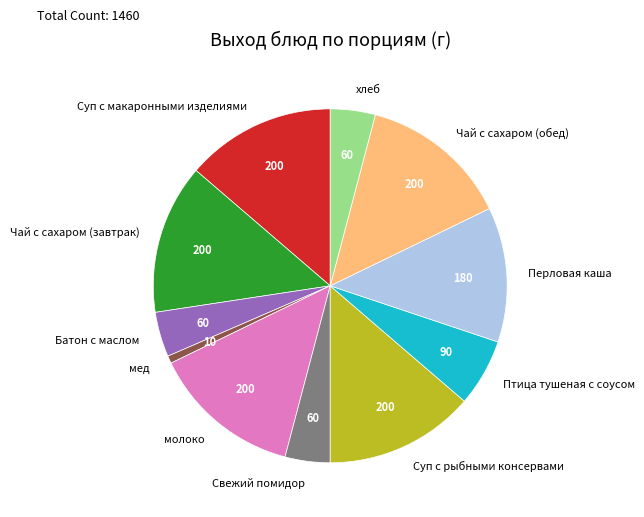

How many segments does this pie chart have?

11